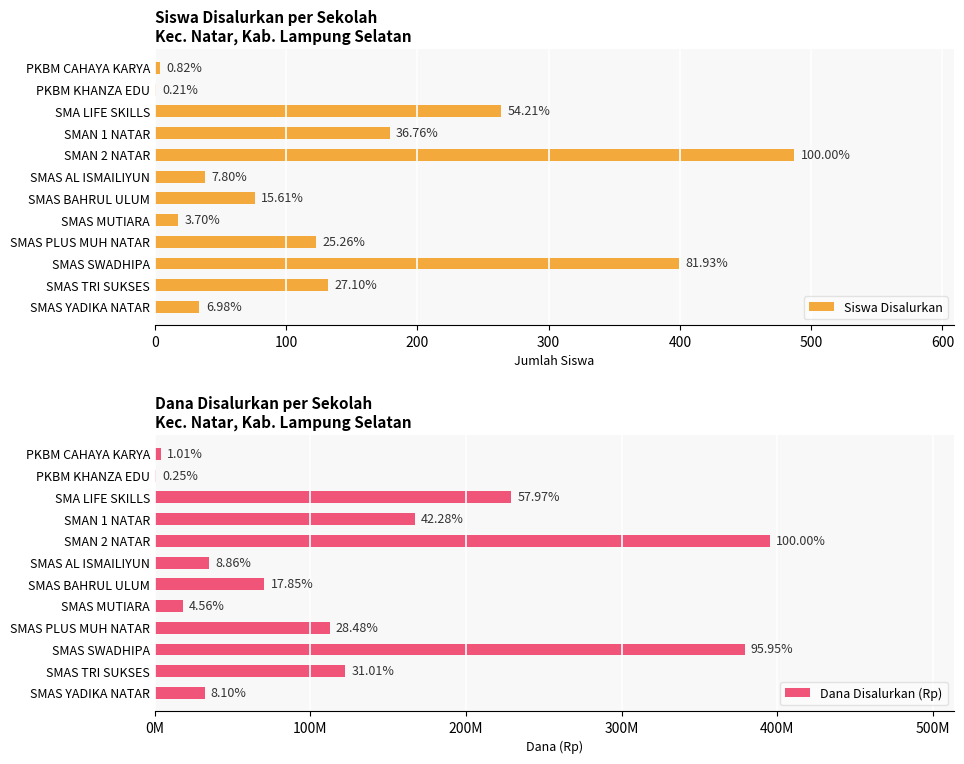

Are the bars horizontal?

Yes